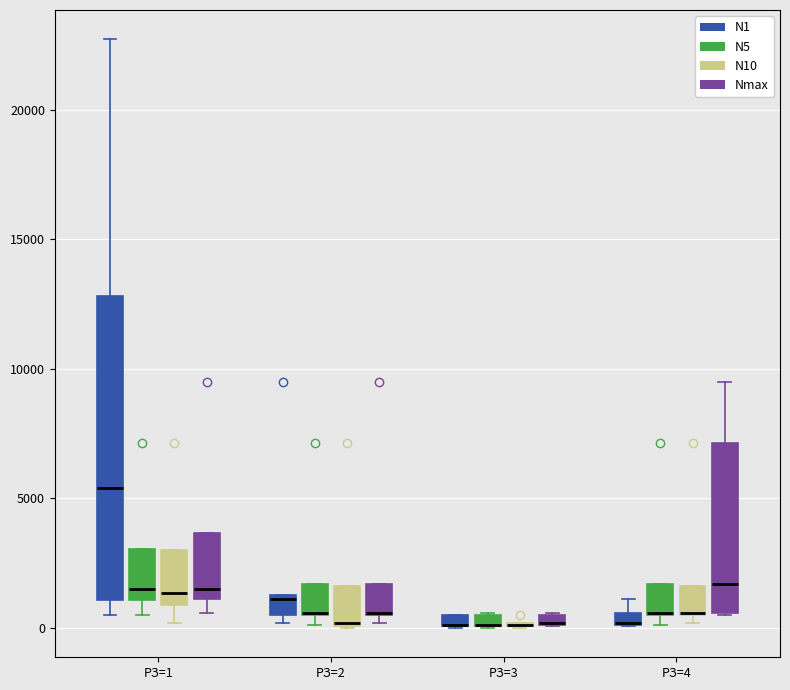

Where is the lower edge of the box for РЗ=3 (N1) on the y-axis? The values are not printed on the chart, so give them approximately, as read against the axis.

0